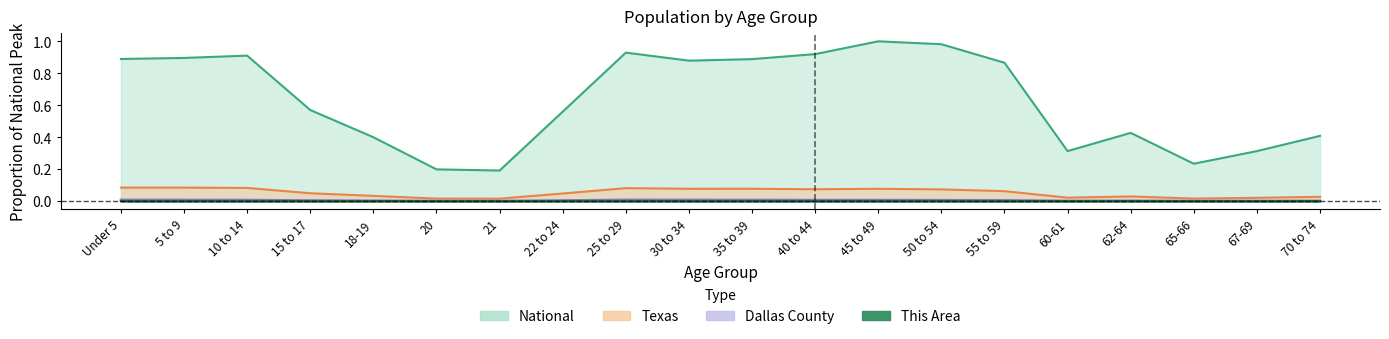

True or false: National and Texas cross at least once.

False